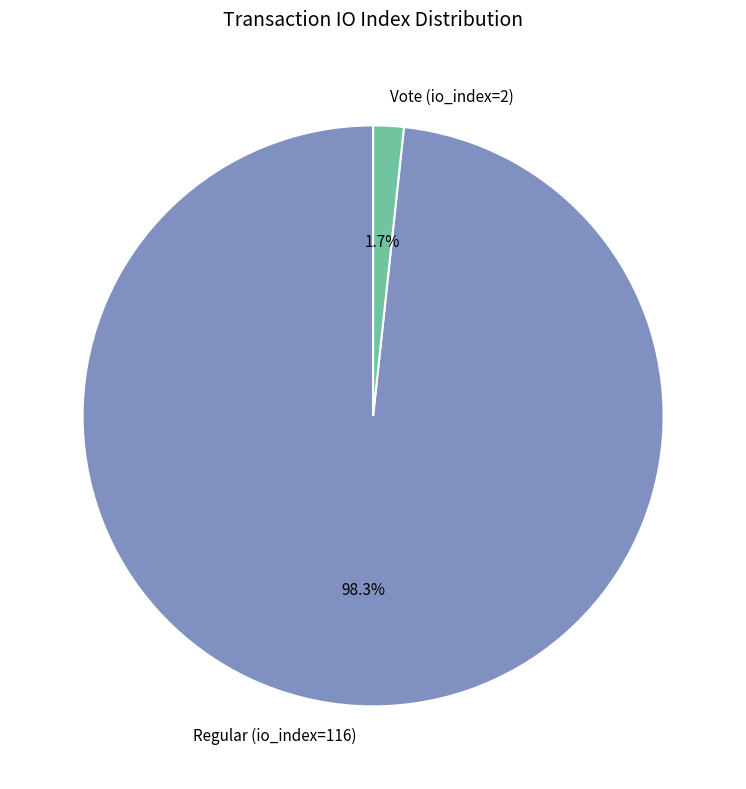

What percentage is the Regular (io_index=116) slice, to the nearest percent?

98%